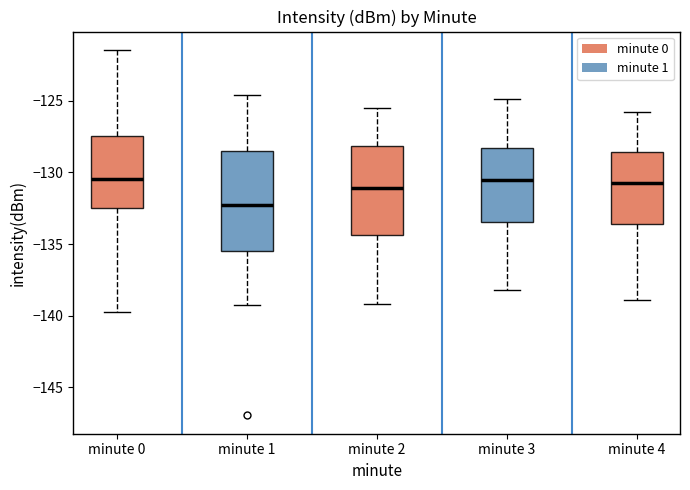

Reading left to right, transcribe this box plot: for each box, give where its median line is, the range the box spans, and where its two whiskers end, as read against the y-axis. The values are not printed on the chart, so give them approximately, as read against the axis.

minute 0: median -130.5, box -132.5 to -127.5, whiskers -140.0 to -121.5
minute 1: median -132.0, box -135.5 to -128.5, whiskers -139.5 to -124.5
minute 2: median -131.0, box -134.5 to -128.0, whiskers -139.0 to -125.5
minute 3: median -130.5, box -133.5 to -128.5, whiskers -138.0 to -125.0
minute 4: median -130.5, box -133.5 to -128.5, whiskers -139.0 to -126.0